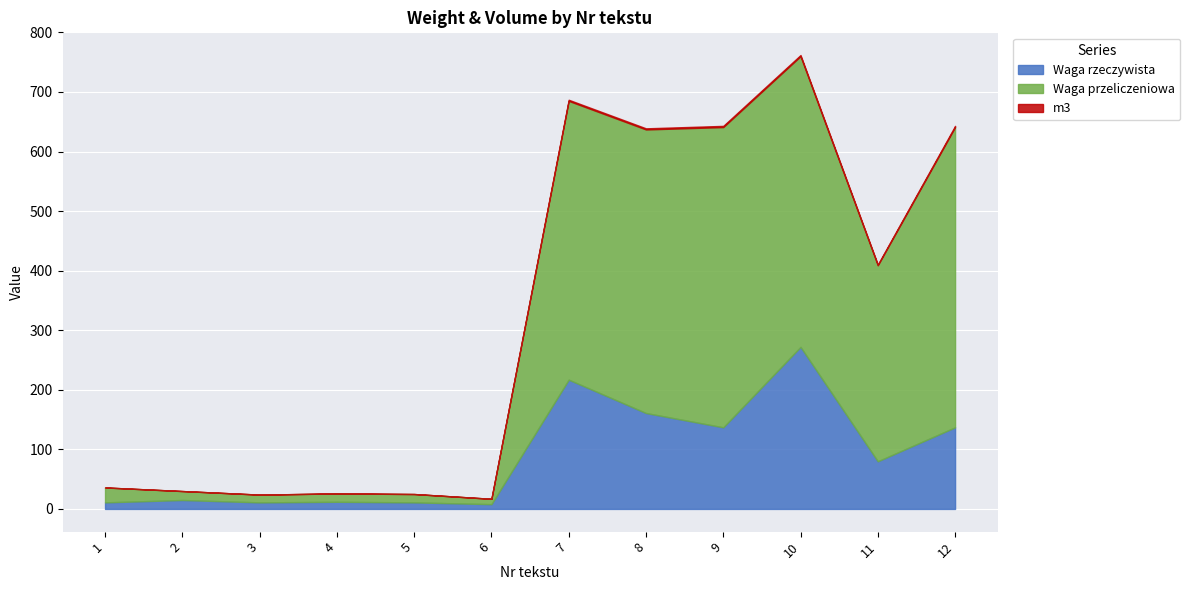

How many data points does each series have?

12